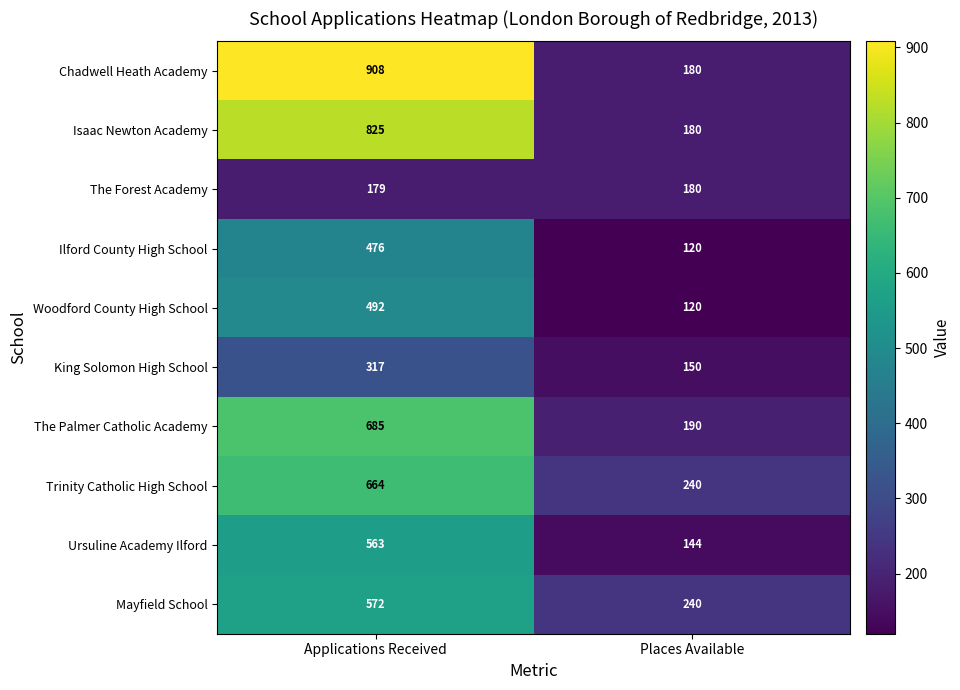

What is the difference between the maximum and minimum values in the Isaac Newton Academy series?

645